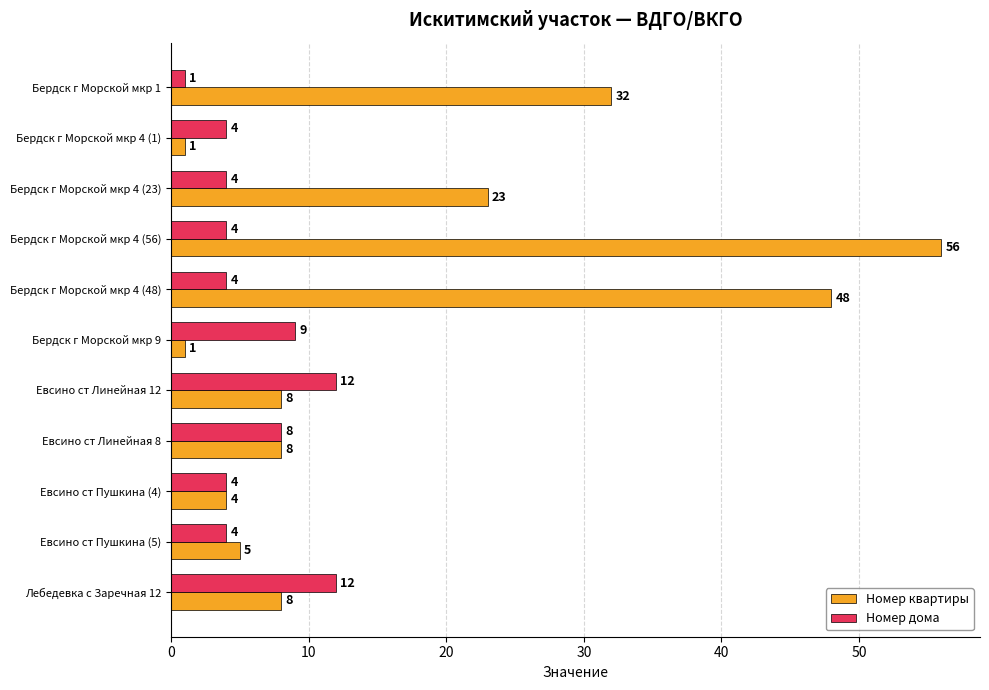

How many values in the Номер квартиры series are below 8?

4